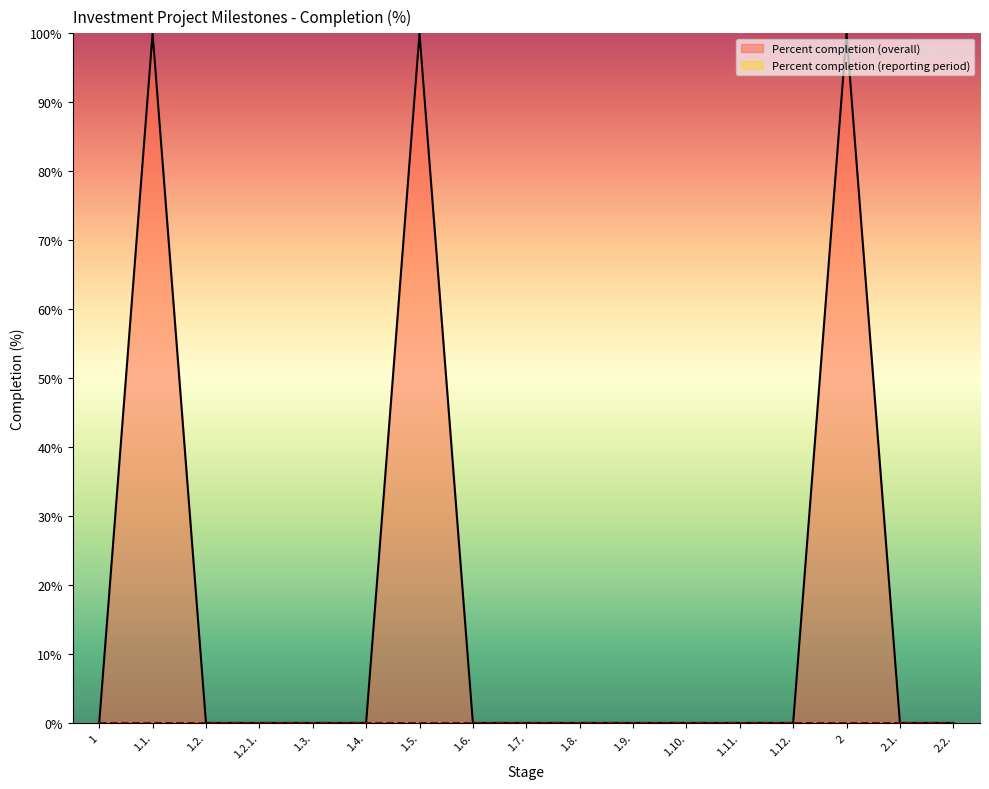

What is the label of the 6th point from the left?

1.4.